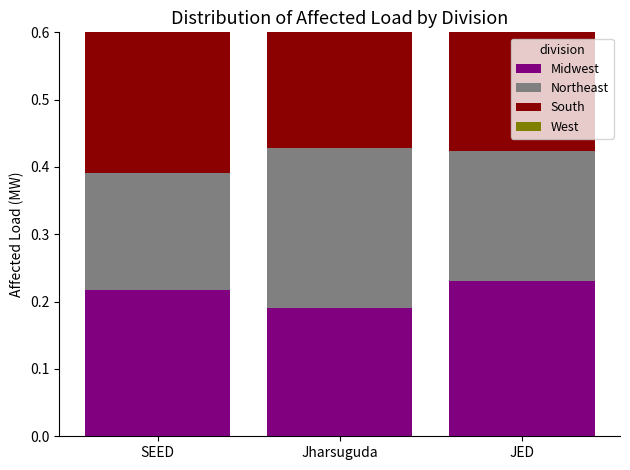

Which series has the largest total across all categories?

South